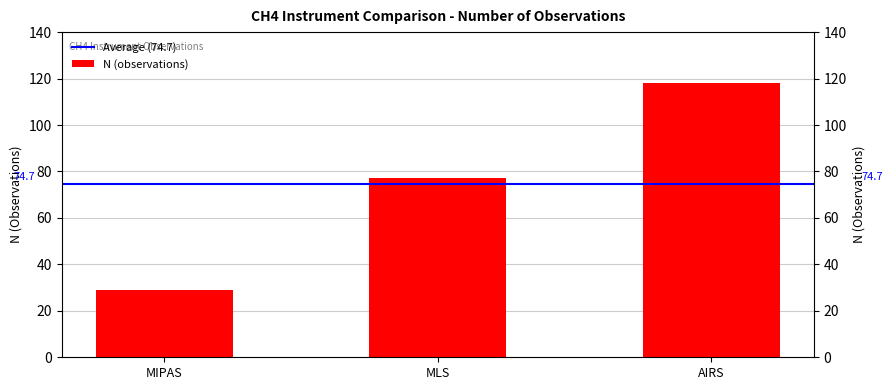

Are the bars horizontal?

No